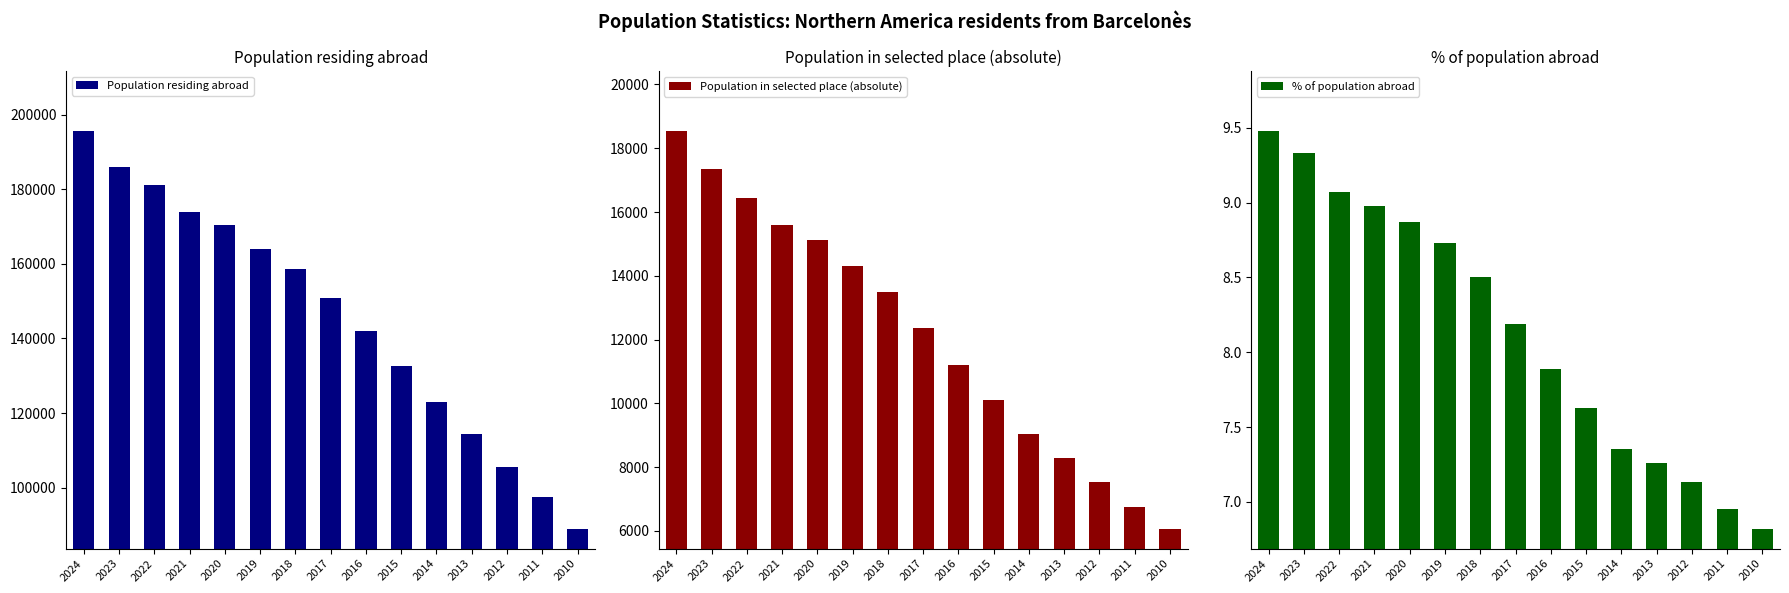

What is the approximate value of Population in selected place (absolute) at 2020?

15116